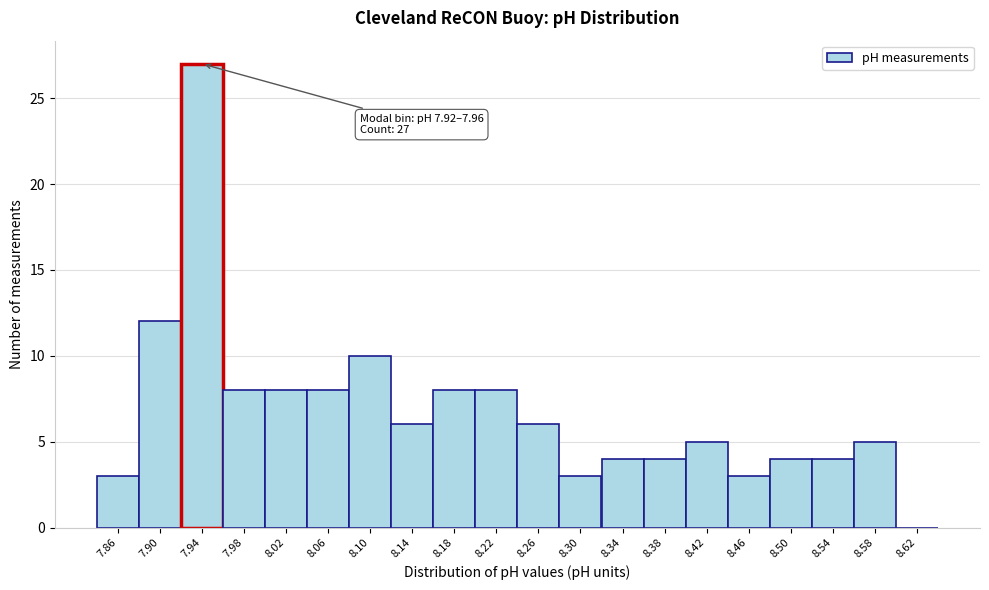

Over which range of the x-axis is the bar tallest?

7.92 to 7.96